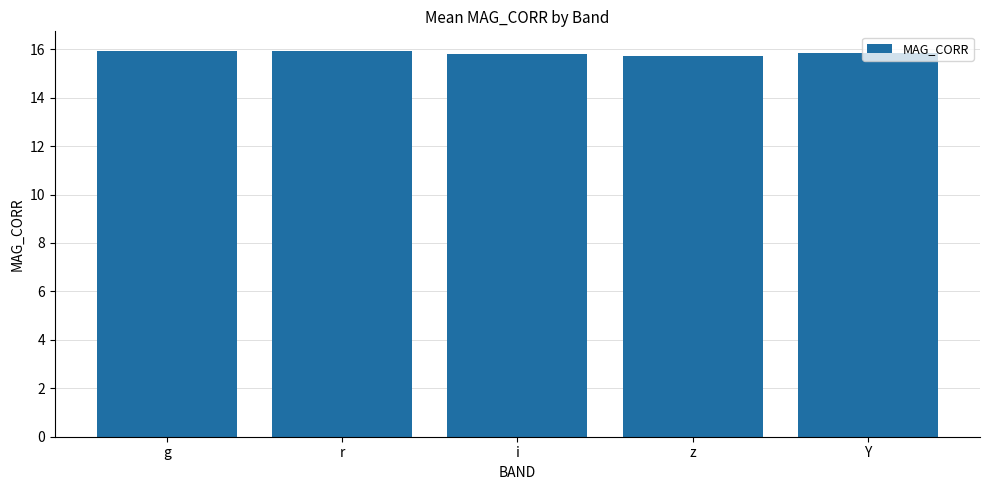

What position from the right is g?

5